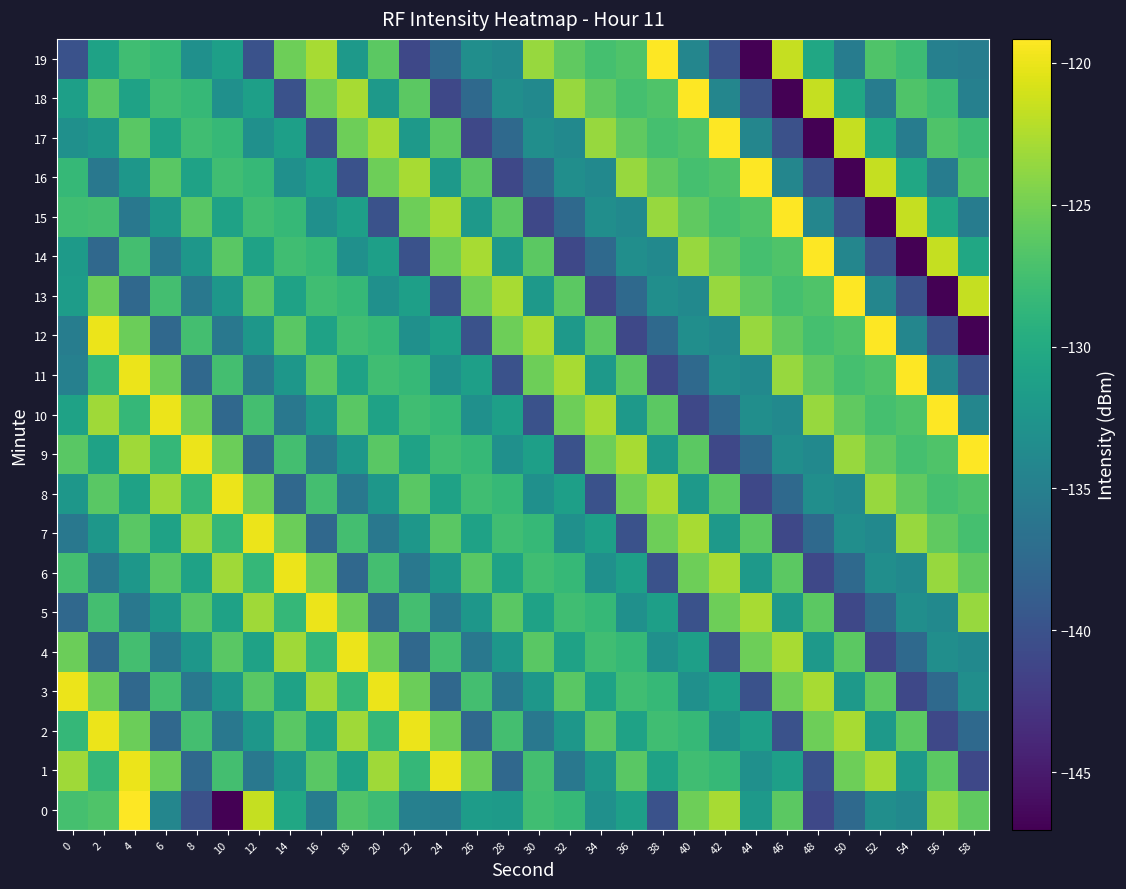

What is the total value across all series at 42?

-2604.4